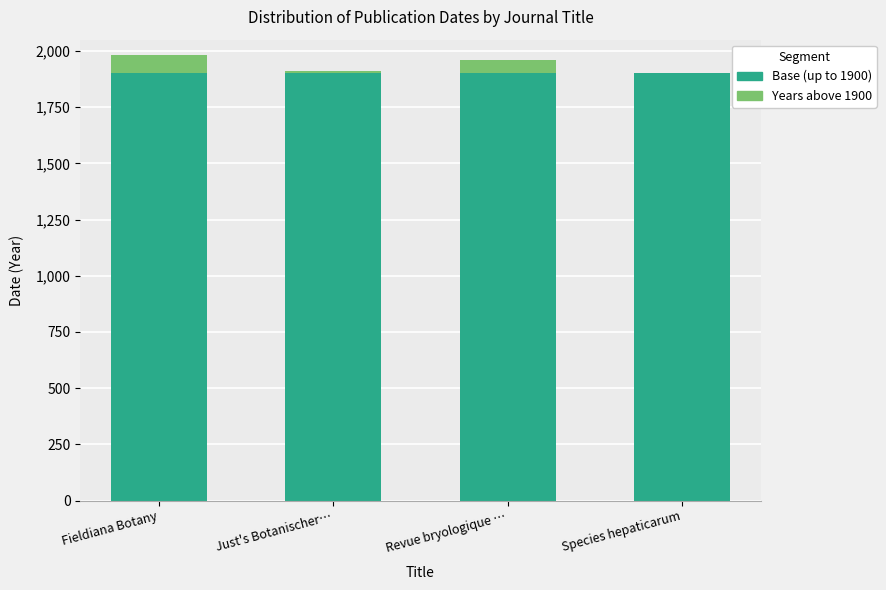

The value of Base (up to 1900) at Species hepaticarum is 2937. True or false?

False